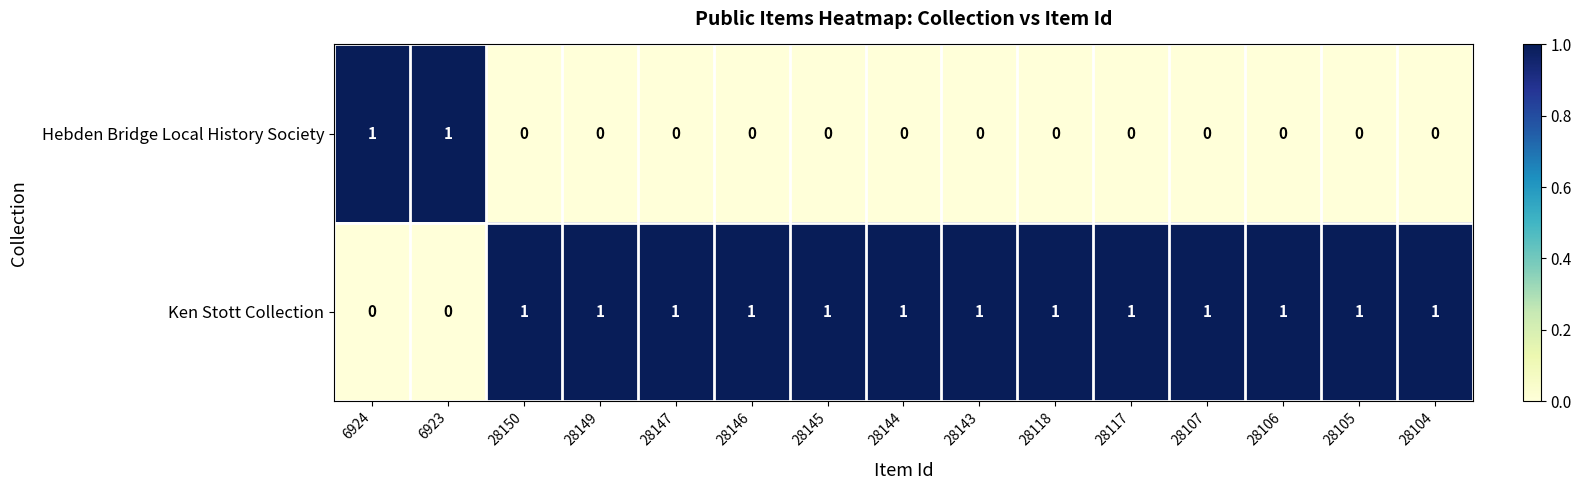

List the series in order of their overall mean, highest first.

Ken Stott Collection, Hebden Bridge Local History Society